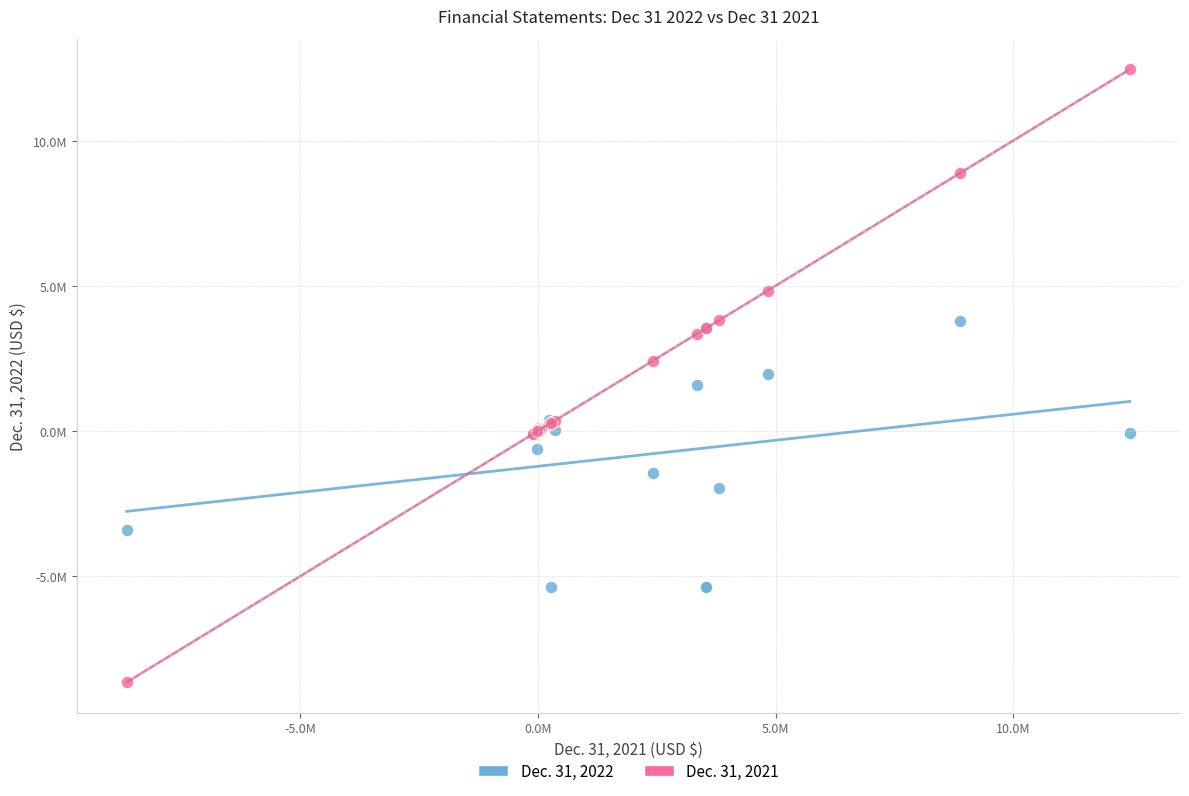

Which series reaches the maximum Y coordinate?

Dec. 31, 2021